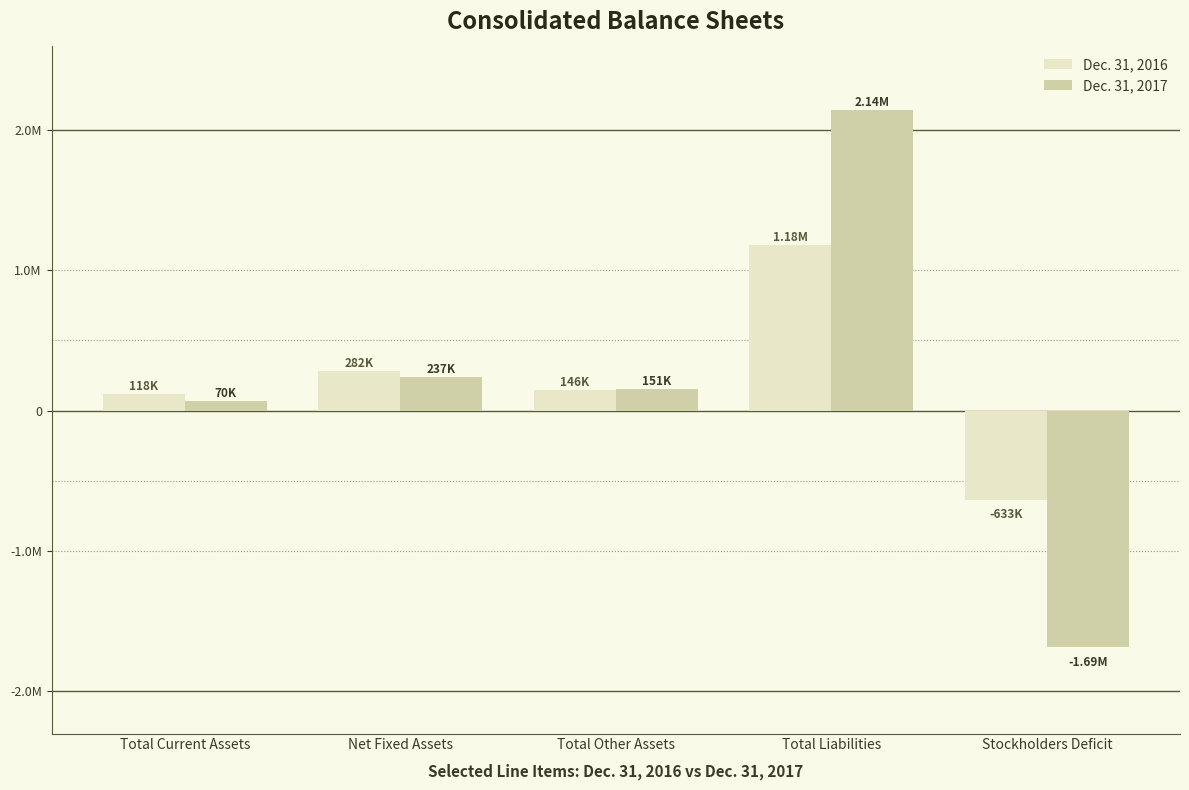

What is the average value of the Dec. 31, 2016 series?

218606